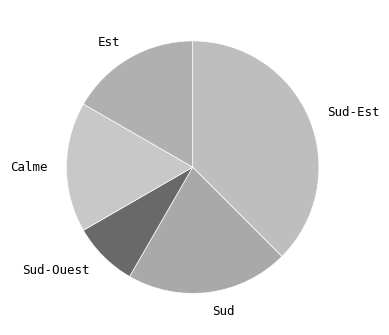

What is the ratio of the value at Sud to the value at Sud-Ouest?

2.5